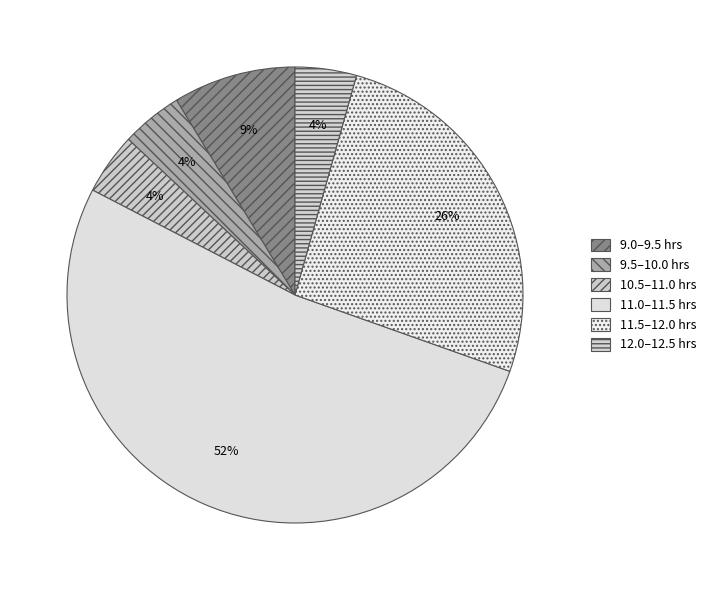

How many slices are in this pie chart?

6